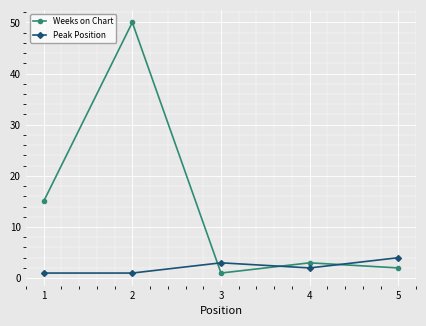

List the series in order of their overall mean, lowest first.

Peak Position, Weeks on Chart